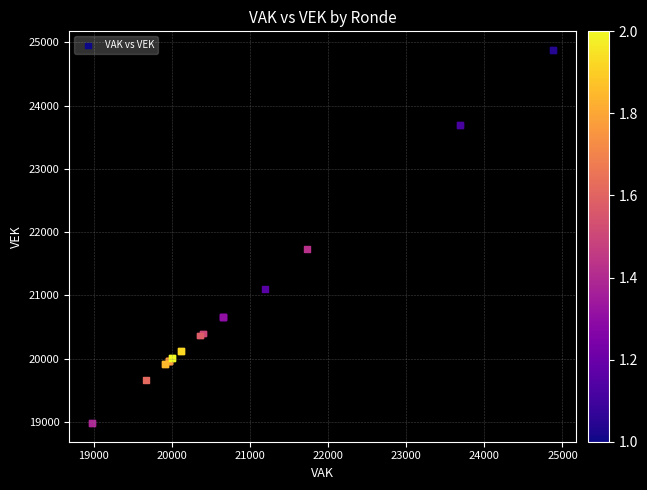

What Y value in the scatter plot is closest to 21930?

21728